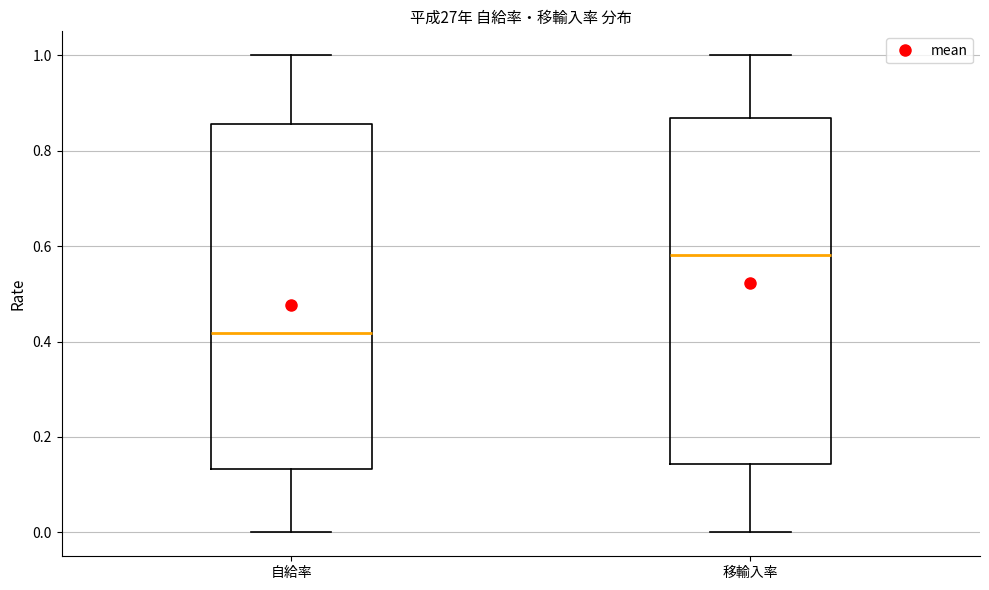

Reading left to right, read every box against the y-axis: the position of its median line, the range the box covers, and the ends of its whiskers. The values are not printed on the chart, so give them approximately, as read against the axis.

自給率: median 0.42, box 0.14 to 0.86, whiskers 0.00 to 1.00
移輸入率: median 0.58, box 0.14 to 0.86, whiskers 0.00 to 1.00